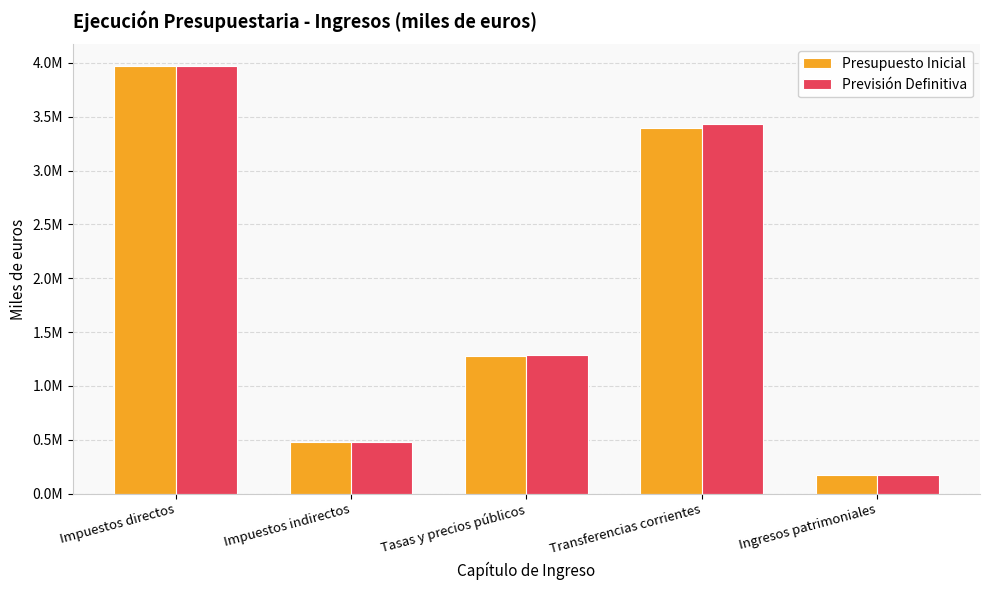

At which category does the chart reach its minimum across all series?

Ingresos patrimoniales